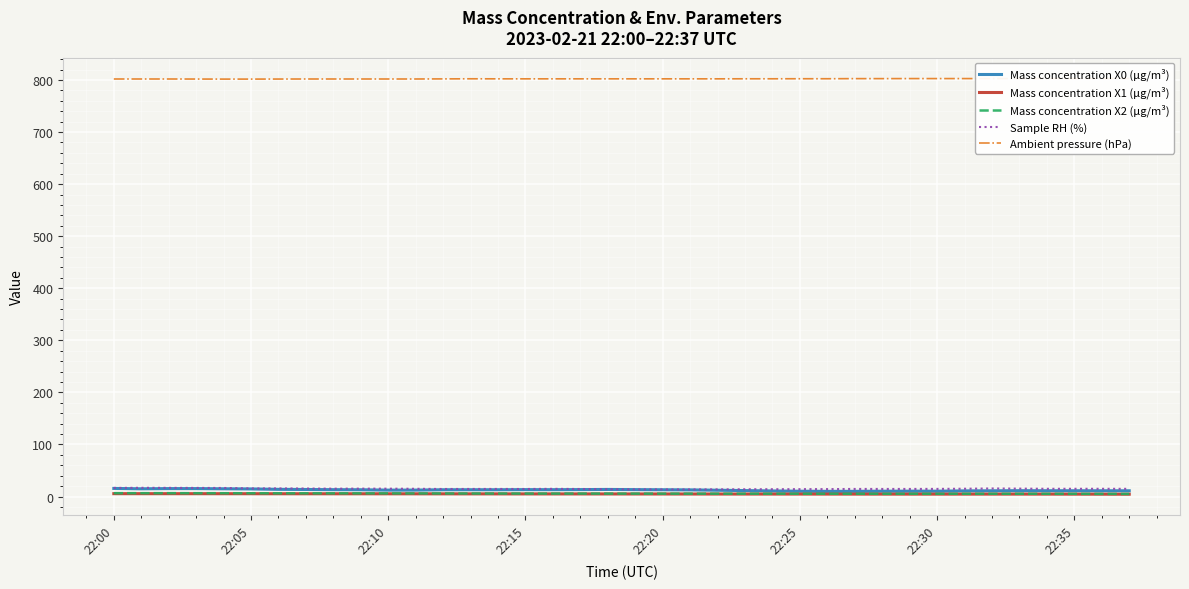

How many data points in Mass concentration X2 (μg/m³) are less than 5?

1